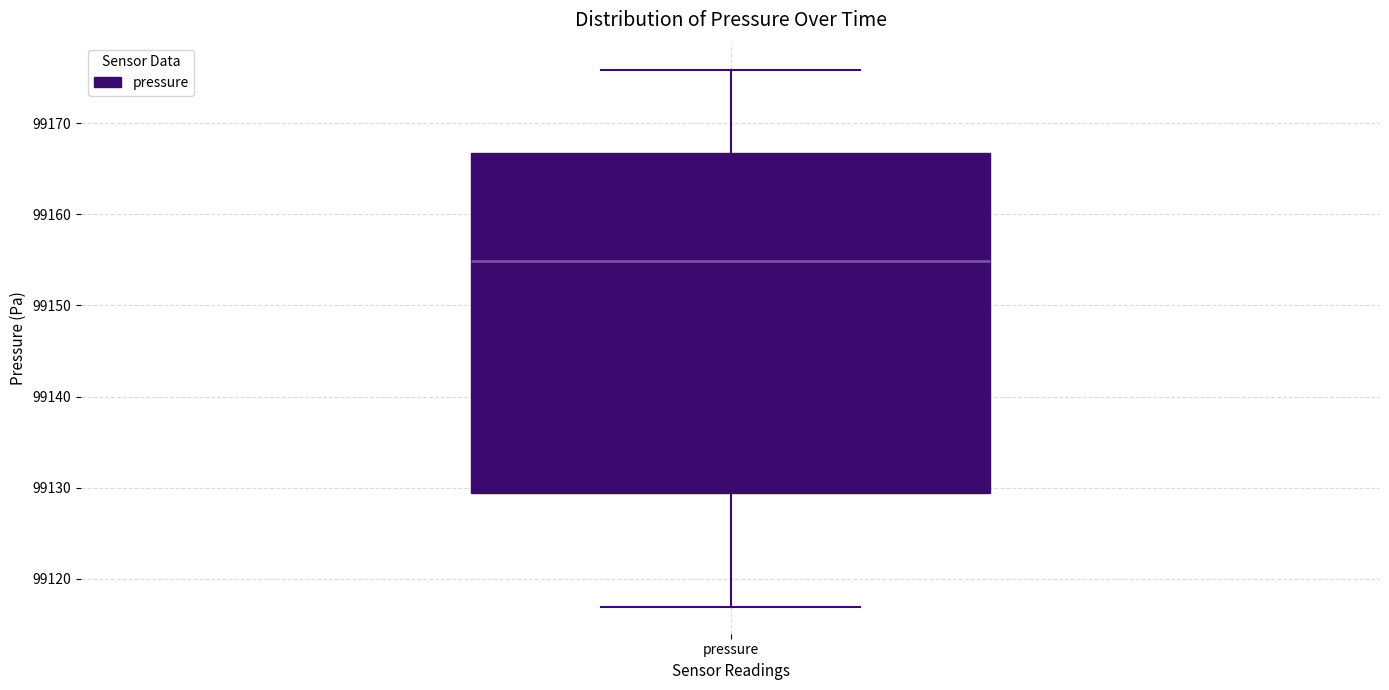

Transcribe this box plot: give where the median line is, the range the box spans, and where the two whiskers end, as read against the y-axis. The values are not printed on the chart, so give them approximately, as read against the axis.

median 99155, box 99129 to 99167, whiskers 99117 to 99176